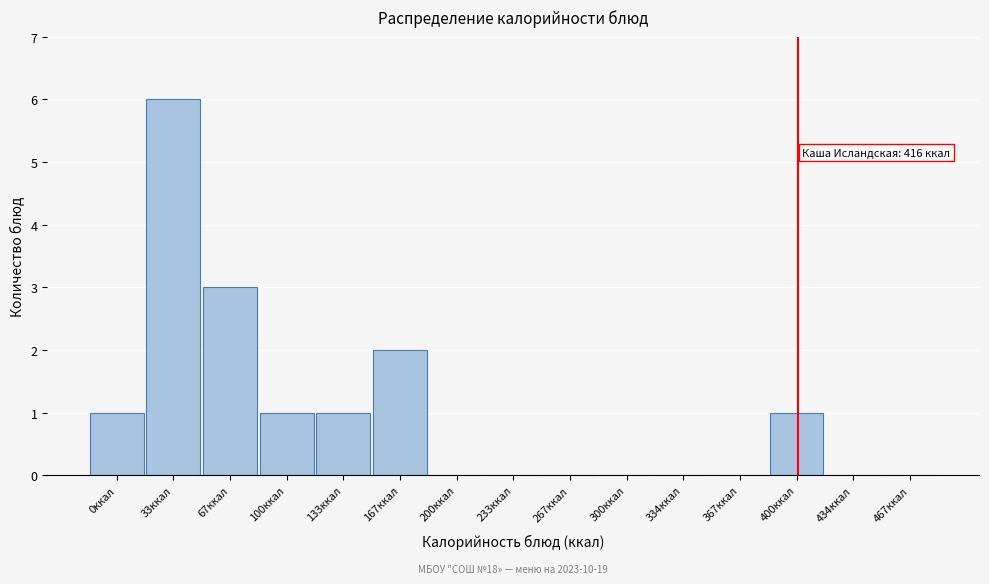

Reading right to left, what are all the values shown in this chart?

467ккал=0	434ккал=0	400ккал=1	367ккал=0	334ккал=0	300ккал=0	267ккал=0	233ккал=0	200ккал=0	167ккал=2	133ккал=1	100ккал=1	67ккал=3	33ккал=6	0ккал=1